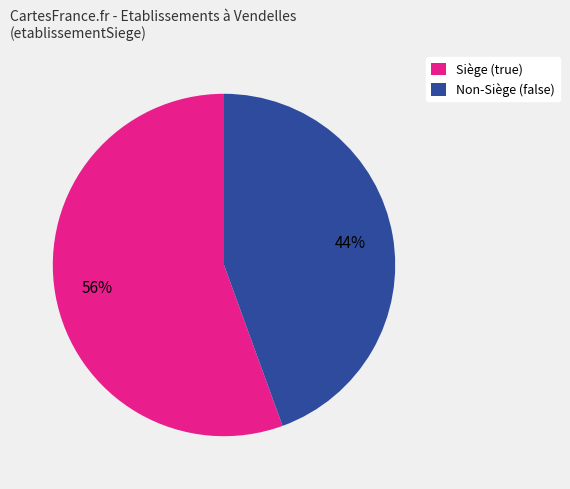

Which slice is the smallest?

Non-Siège (false)